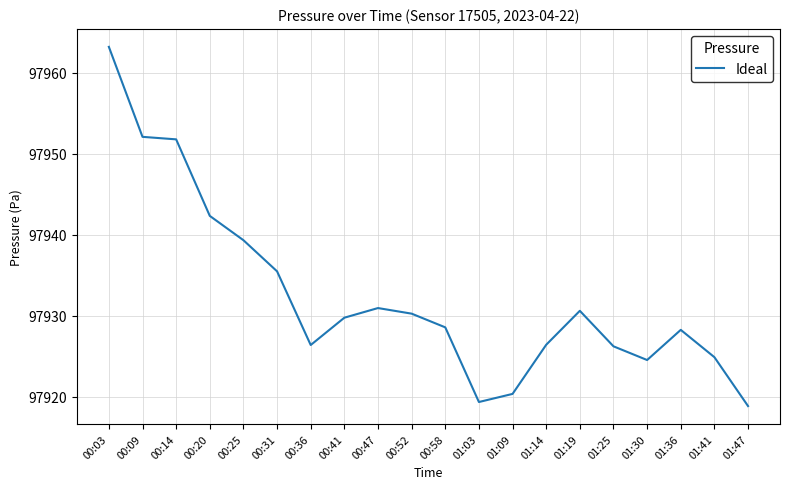

Which label corresponds to the largest value in the chart?

00:03